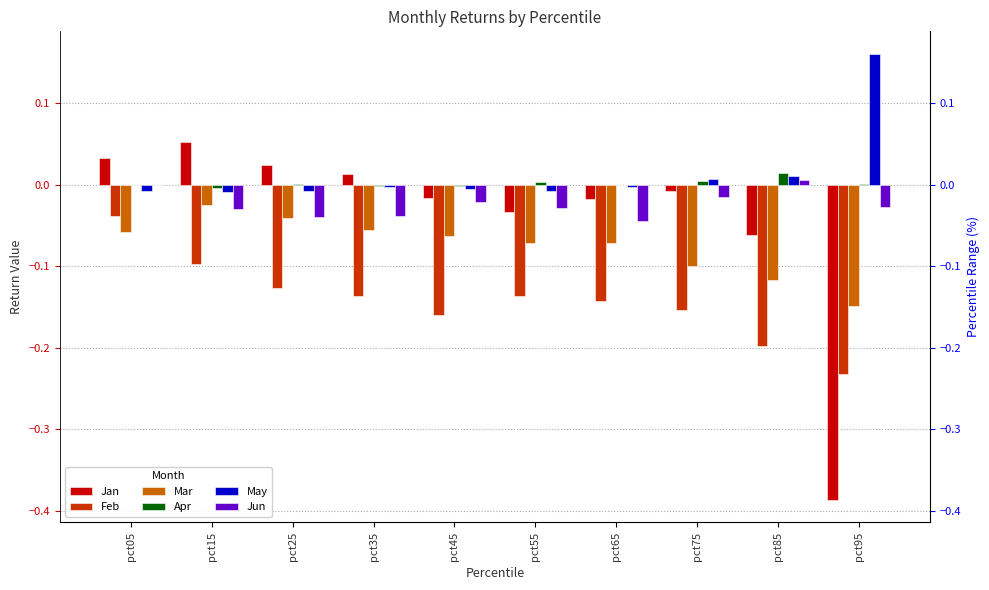

Reading left to right, extract all data points from this chart.

Jan: pct05=0.0	pct15=0.1	pct25=0.0	pct35=0.0	pct45=-0.0	pct55=-0.0	pct65=-0.0	pct75=-0.0	pct85=-0.1	pct95=-0.4
Feb: pct05=-0.0	pct15=-0.1	pct25=-0.1	pct35=-0.1	pct45=-0.2	pct55=-0.1	pct65=-0.1	pct75=-0.2	pct85=-0.2	pct95=-0.2
Mar: pct05=-0.1	pct15=-0.0	pct25=-0.0	pct35=-0.1	pct45=-0.1	pct55=-0.1	pct65=-0.1	pct75=-0.1	pct85=-0.1	pct95=-0.1
Apr: pct05=-0.0	pct15=-0.0	pct25=0.0	pct35=-0.0	pct45=-0.0	pct55=0.0	pct65=-0.0	pct75=0.0	pct85=0.0	pct95=0.0
May: pct05=-0.0	pct15=-0.0	pct25=-0.0	pct35=-0.0	pct45=-0.0	pct55=-0.0	pct65=-0.0	pct75=0.0	pct85=0.0	pct95=0.2
Jun: pct05=-0.0	pct15=-0.0	pct25=-0.0	pct35=-0.0	pct45=-0.0	pct55=-0.0	pct65=-0.0	pct75=-0.0	pct85=0.0	pct95=-0.0